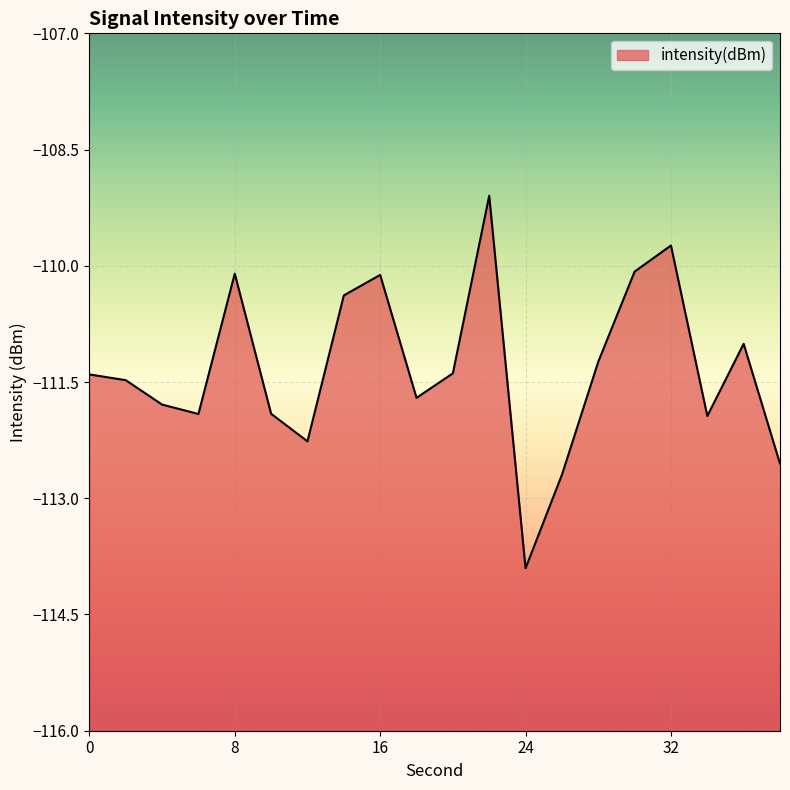

Read the value at 12.

-112.3